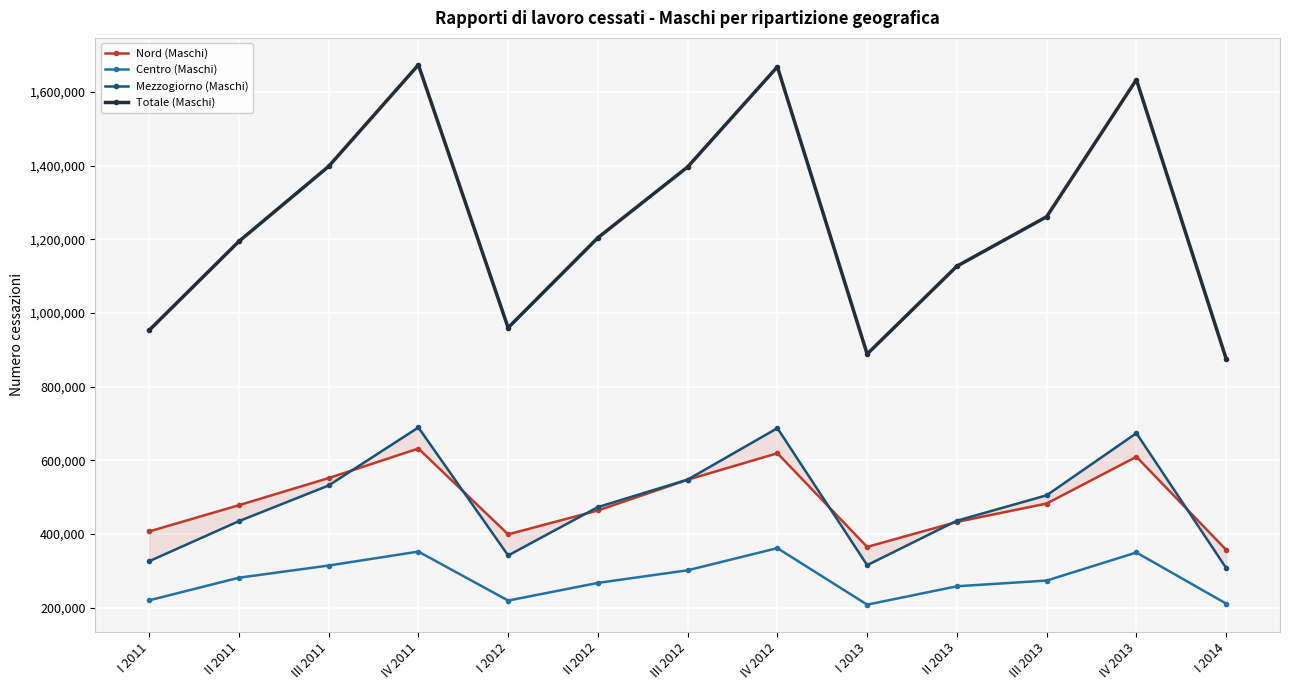

What is the label of the 9th point from the right?

I 2012